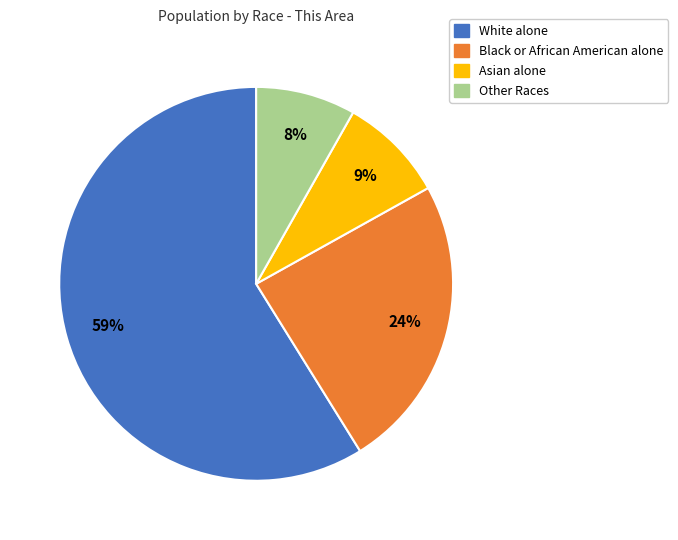

How many segments does this pie chart have?

4